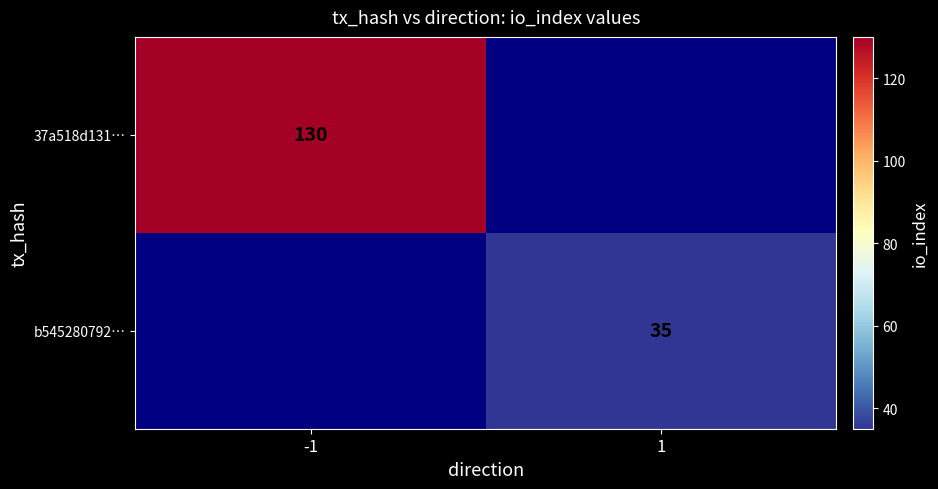

True or false: 37a518d131… has a value of 52 at -1.

False